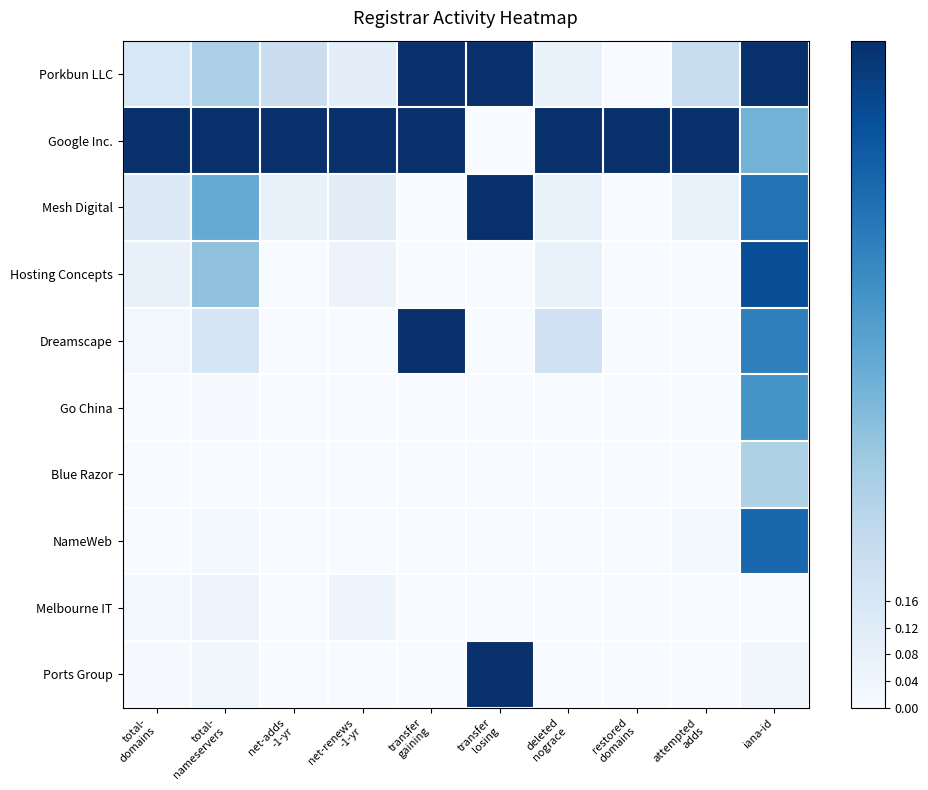

Rank the series at attempted adds from lowest to highest value.

Hosting Concepts, Dreamscape, Go China, Blue Razor, Melbourne IT, Ports Group, NameWeb, Mesh Digital, Porkbun LLC, Google Inc.